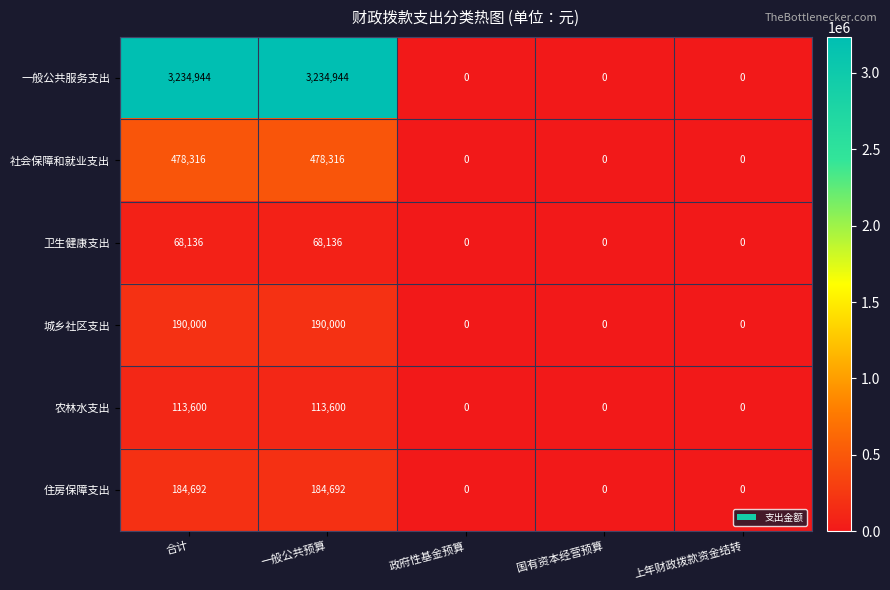

Which series changed the most between 合计 and 国有资本经营预算?

一般公共服务支出